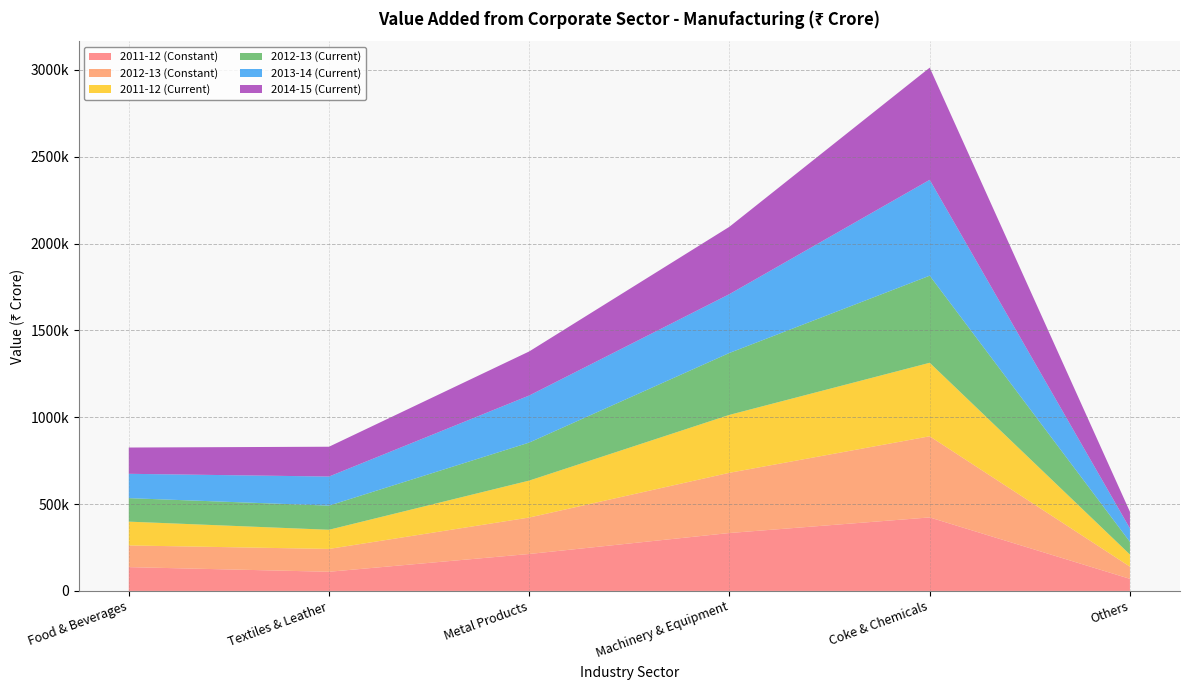

Reading right to left, what are all the values shown in this chart?

2011-12 (Constant): 69585	423254	333519	212738	110333	137024
2012-13 (Constant): 70314	467283	346832	209988	131494	124938
2011-12 (Current): 69585	423254	333519	212738	110333	137024
2012-13 (Current): 72954	501550	356667	218901	139069	135277
2013-14 (Current): 77546	551956	338715	270981	167493	140178
2014-15 (Current): 95819	645996	388002	253864	171642	151319